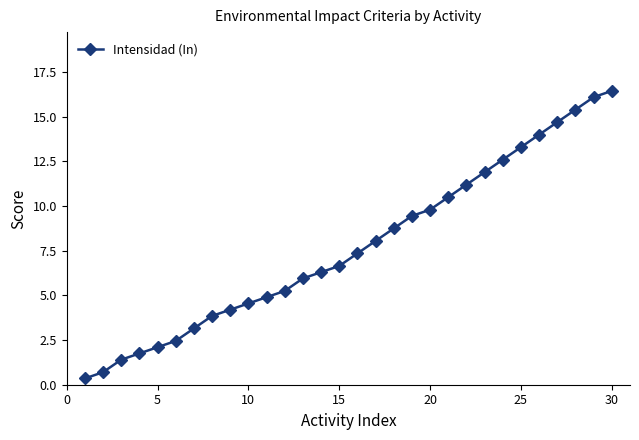

What is the value of the 18th point from the left?

8.8